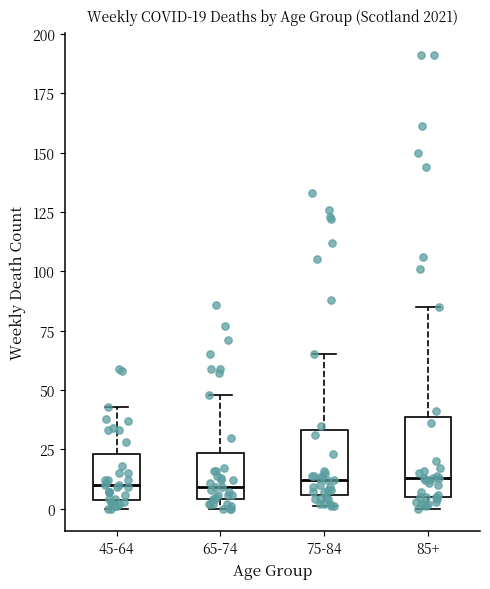

Comparing the boxes themselves (not the whiskers), which one is the tallest?

85+